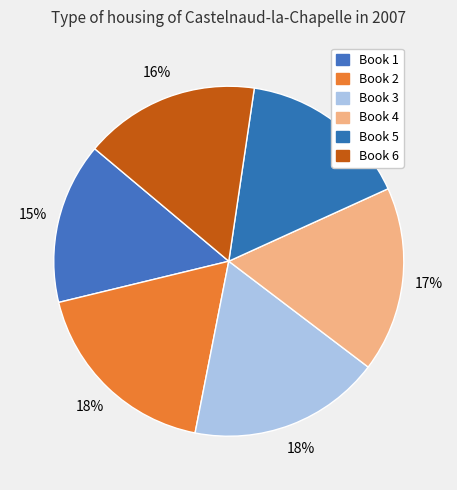

To the nearest percent, what is the difference between the largest and smallest slice percentages?

3%